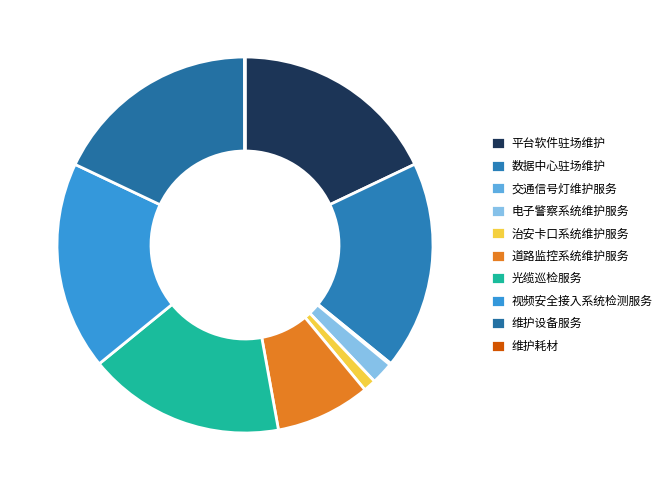

What is the smallest slice in the pie chart?

维护耗材